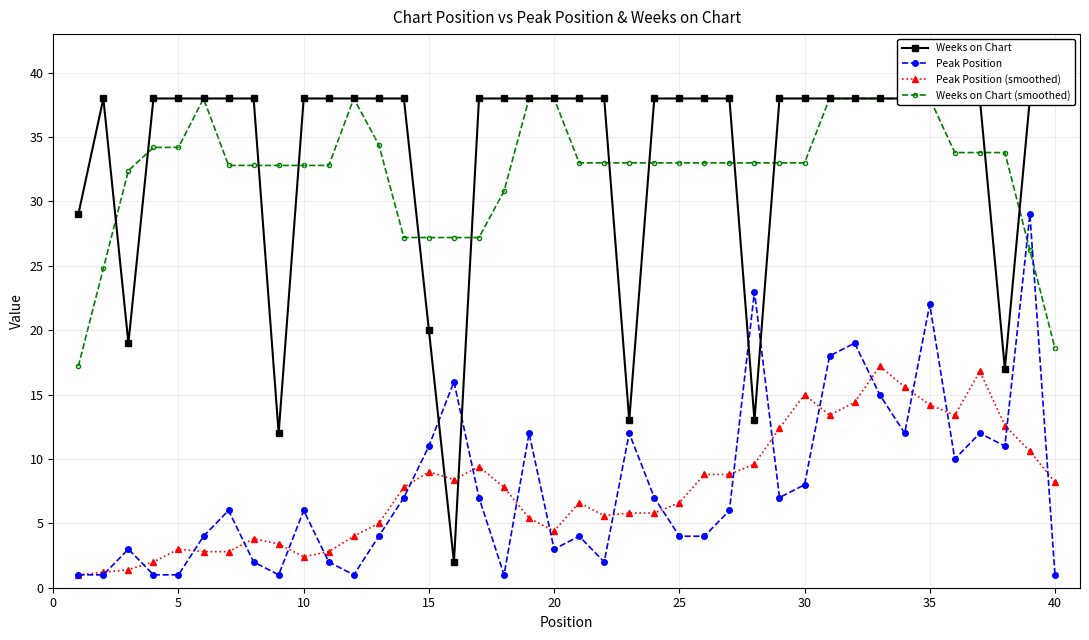

The value of Peak Position (smoothed) at 20 is 4.4. True or false?

True